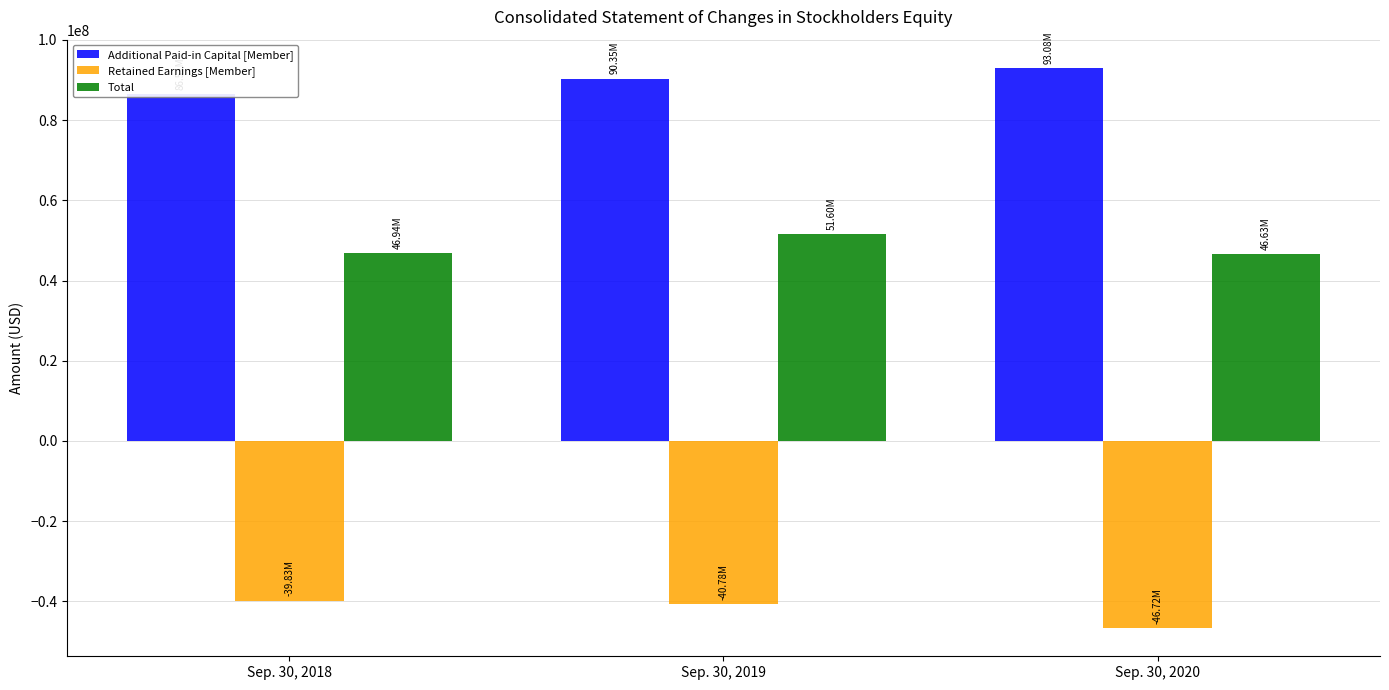

List the series in order of their overall mean, highest first.

Additional Paid-in Capital [Member], Total, Retained Earnings [Member]